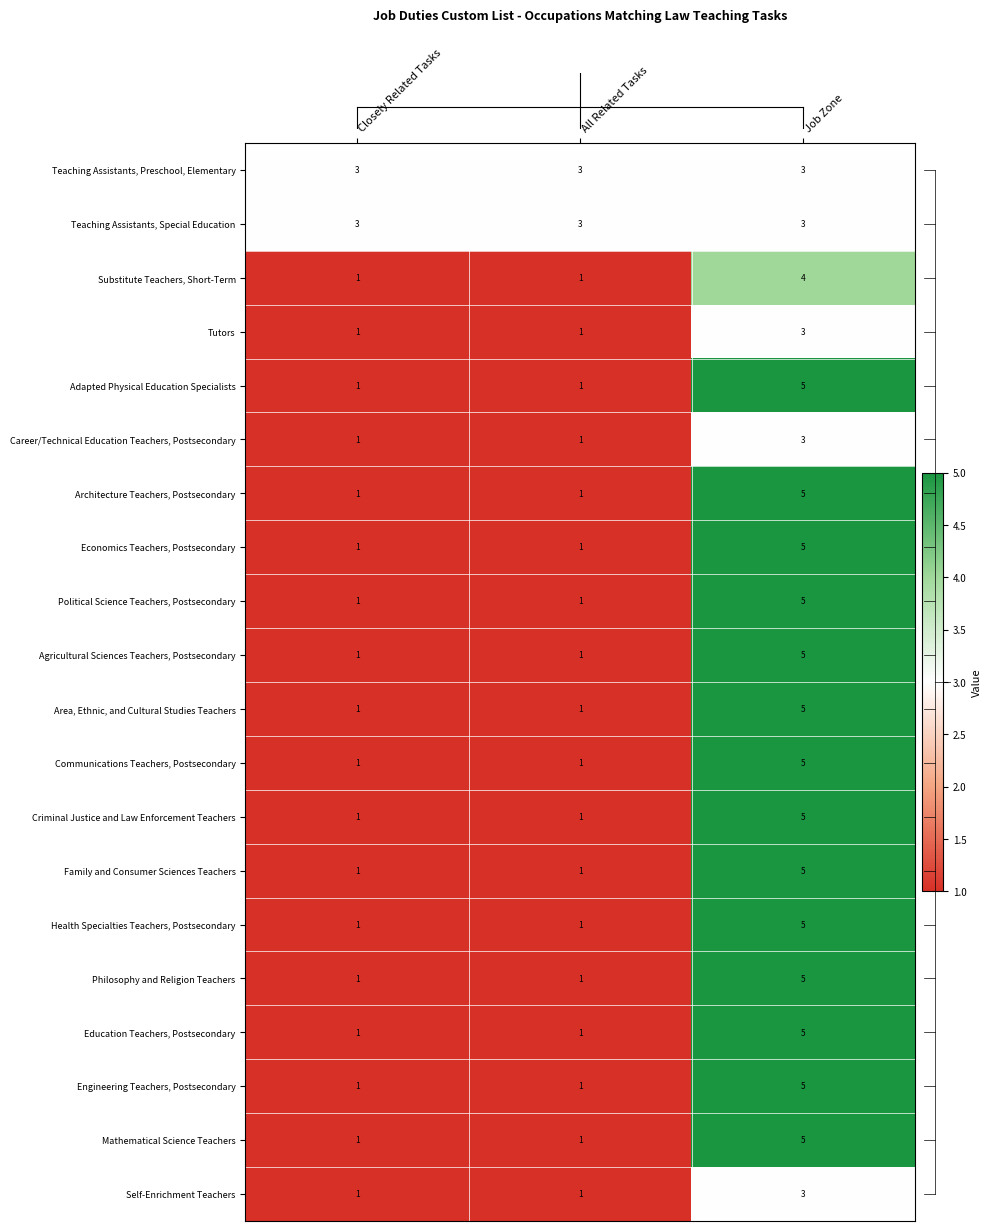

What is the smallest value displayed?

1